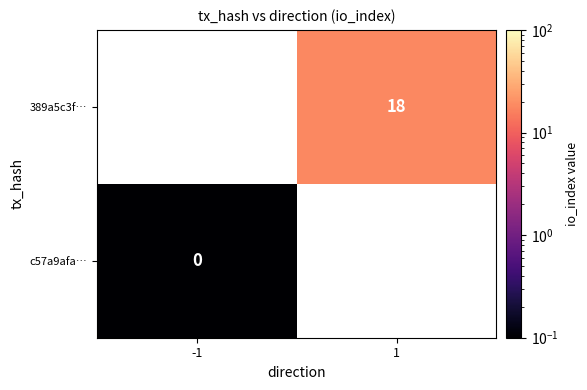

What is the maximum value shown in the chart?

18.1